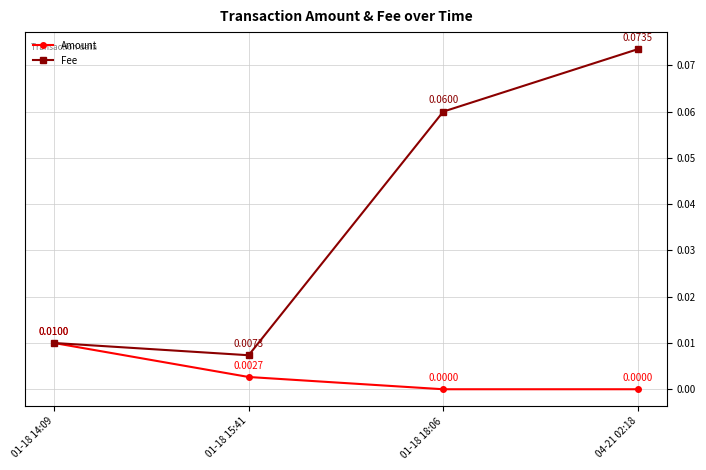

Which series changed the most between 01-18 15:41 and 01-18 18:06?

Fee